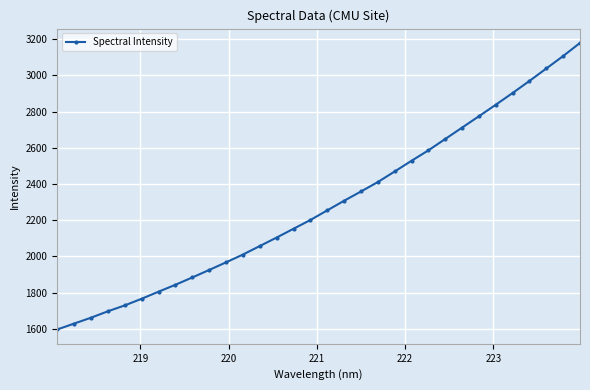

What is the sum of all values?

73118.2